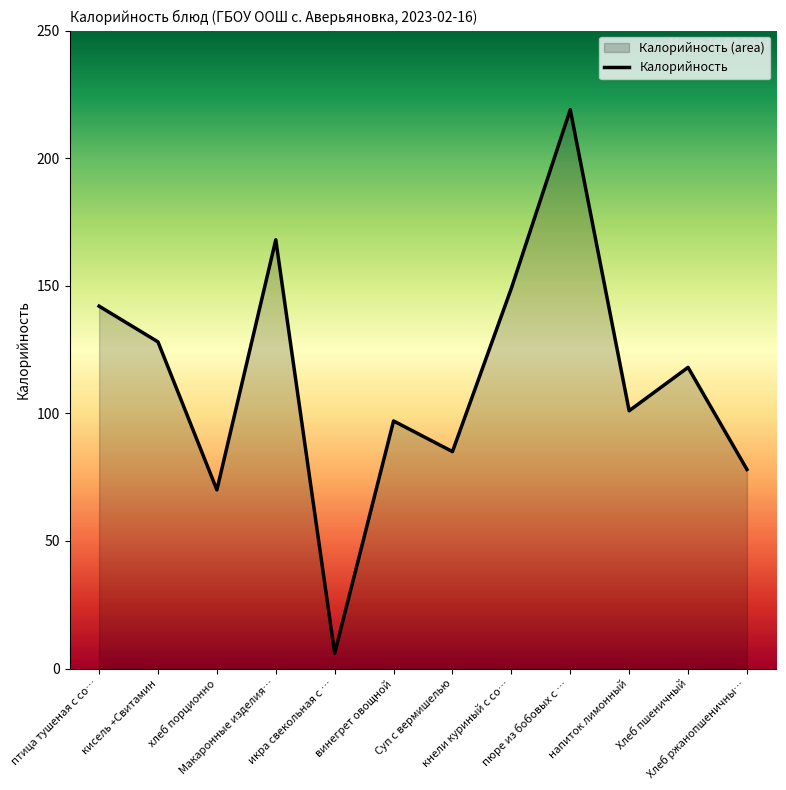

True or false: the data shows 142 at птица тушеная с со….

True